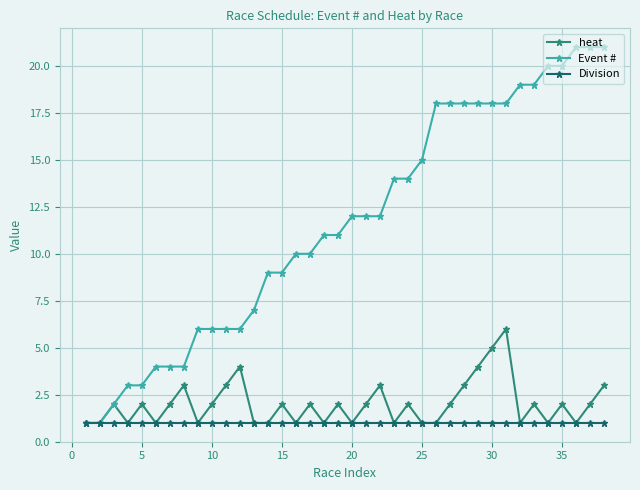

What is the maximum value shown in the chart?

21